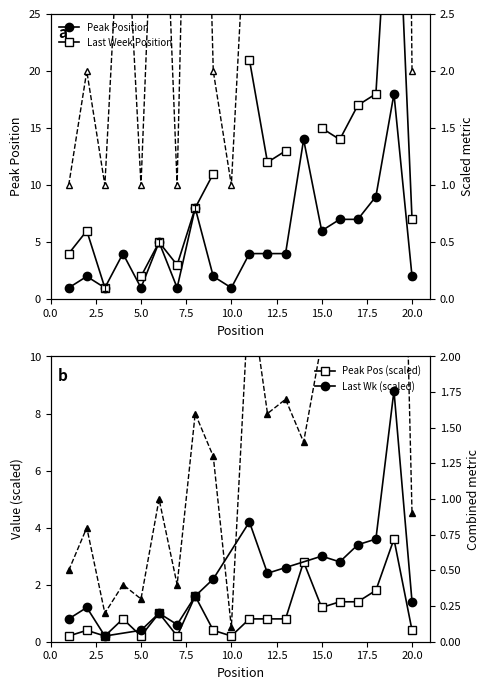

List the labels in order of value, largest first.

19, 14, 18, 8, 16, 17, 15, 6, 4, 11, 12, 13, 2, 9, 20, 1, 3, 5, 7, 10